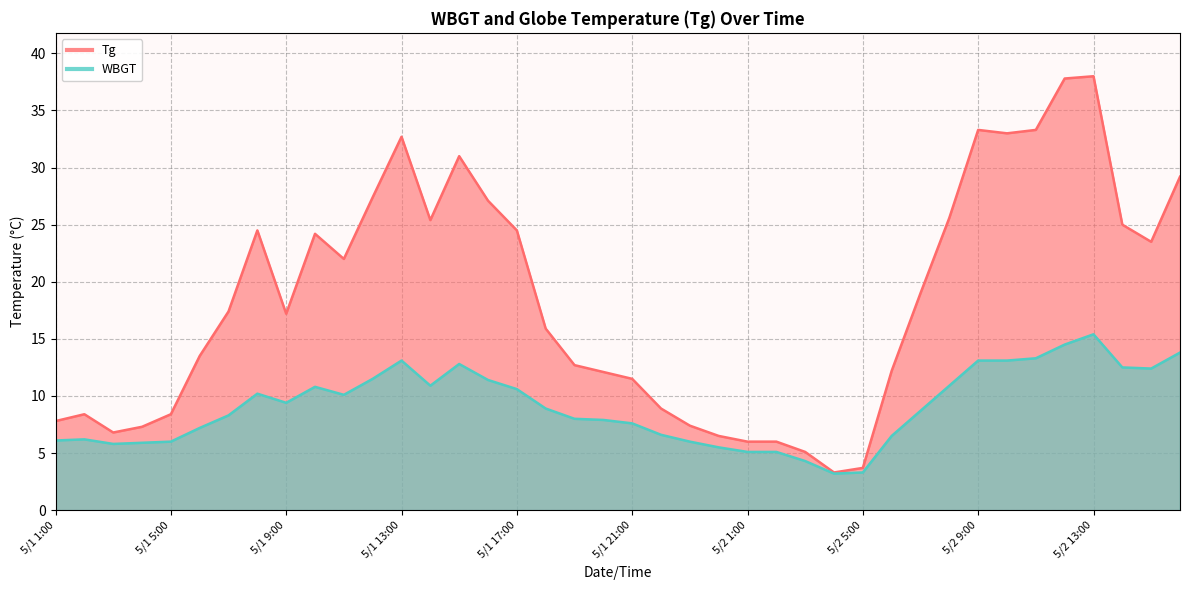

Which has a higher value, 5/2 2:00 or 5/1 24:00?

5/1 24:00